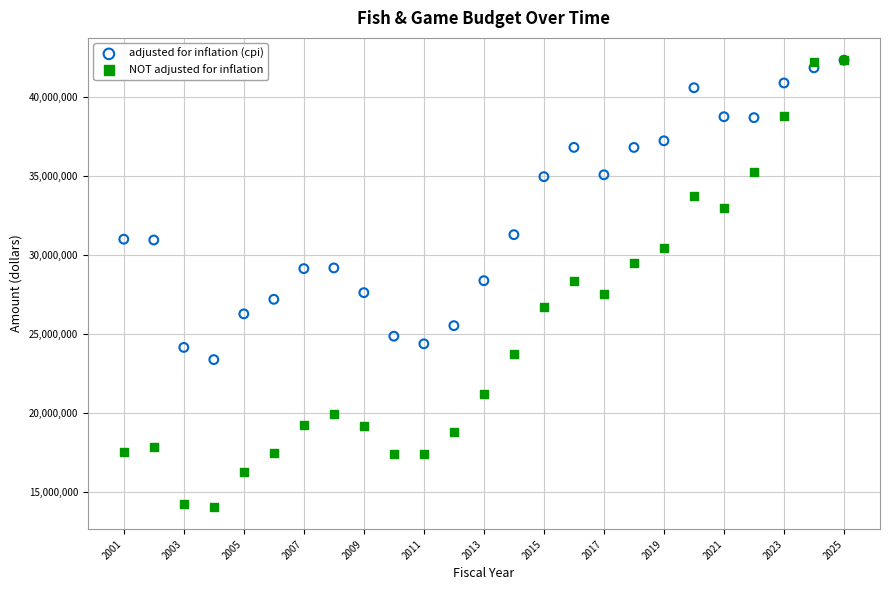

Which series has the widest spread of Y values?

NOT adjusted for inflation